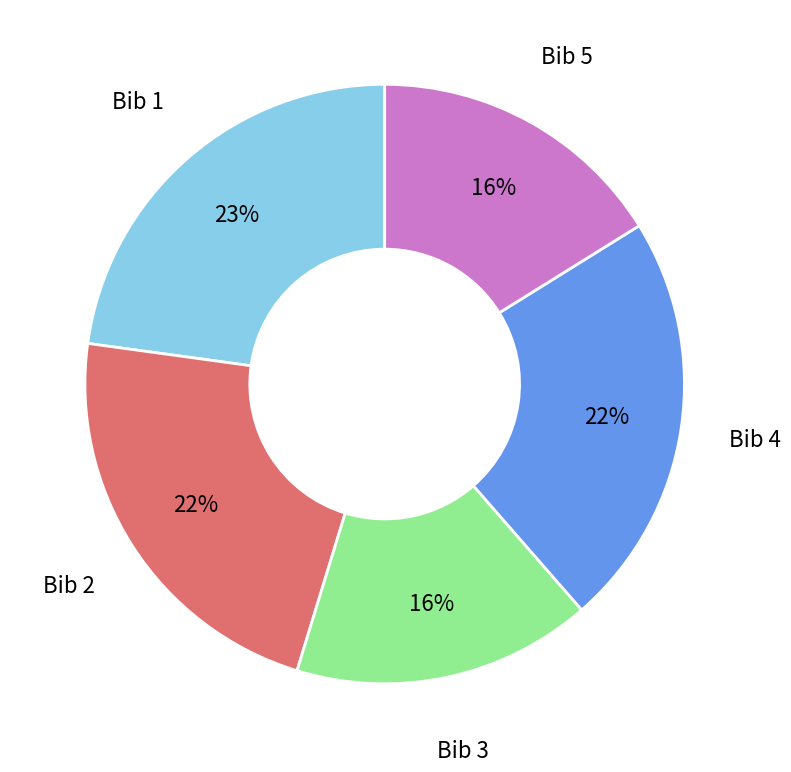

To the nearest percent, what is the average slice percentage?

20%